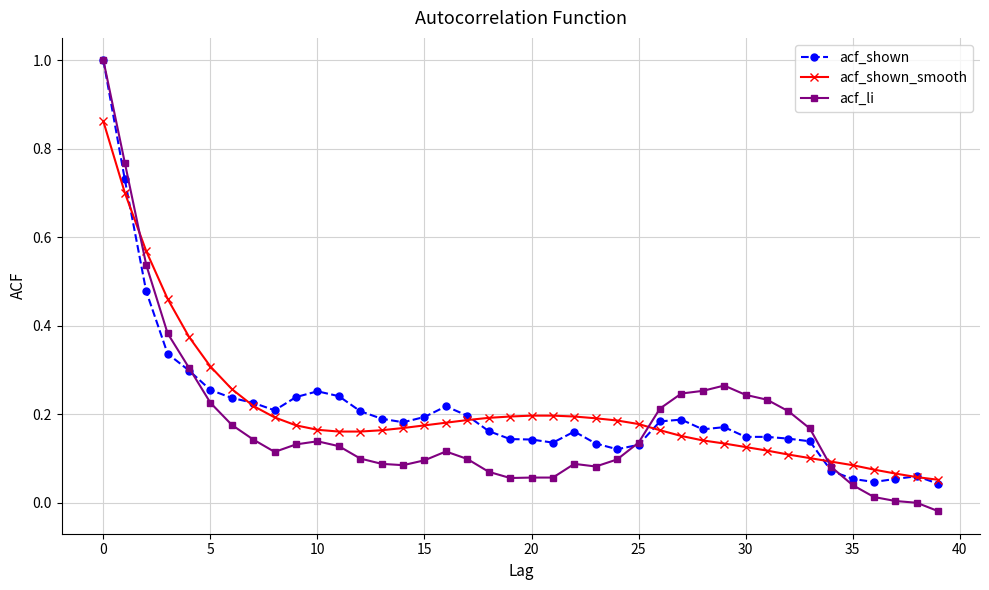

How many lines are shown in the chart?

3